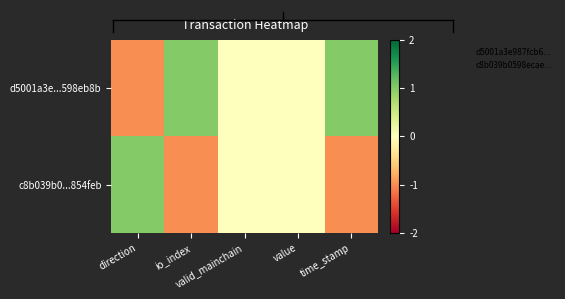

Reading left to right, list all the values displayed in this chart.

d5001a3e...598eb8b: direction=-1	io_index=1	valid_mainchain=0	value=0	time_stamp=1
c8b039b0...854feb: direction=1	io_index=-1	valid_mainchain=0	value=0	time_stamp=-1